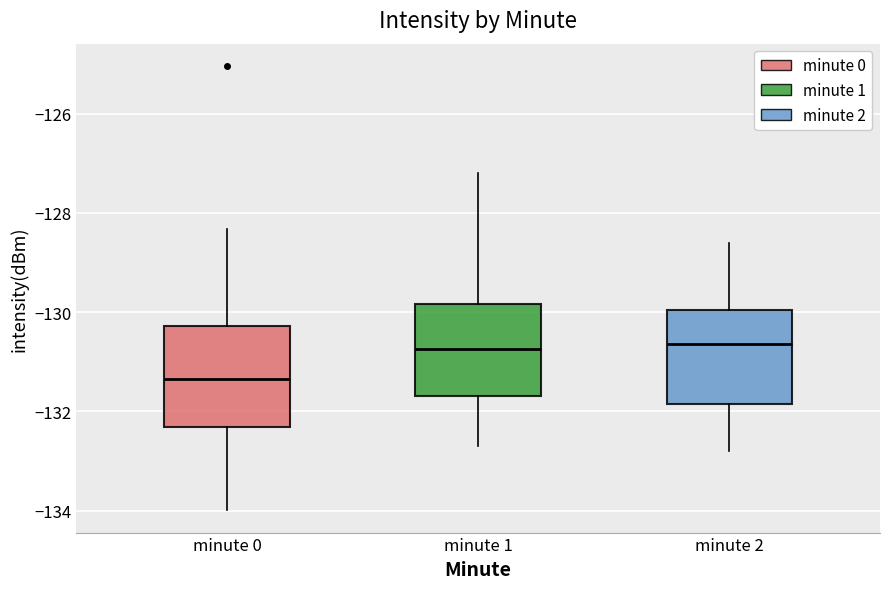

Reading left to right, transcribe this box plot: for each box, give where its median line is, the range the box spans, and where its two whiskers end, as read against the y-axis. The values are not printed on the chart, so give them approximately, as read against the axis.

minute 0: median -131.4, box -132.4 to -130.2, whiskers -134.0 to -128.4
minute 1: median -130.8, box -131.6 to -129.8, whiskers -132.6 to -127.2
minute 2: median -130.6, box -131.8 to -130.0, whiskers -132.8 to -128.6